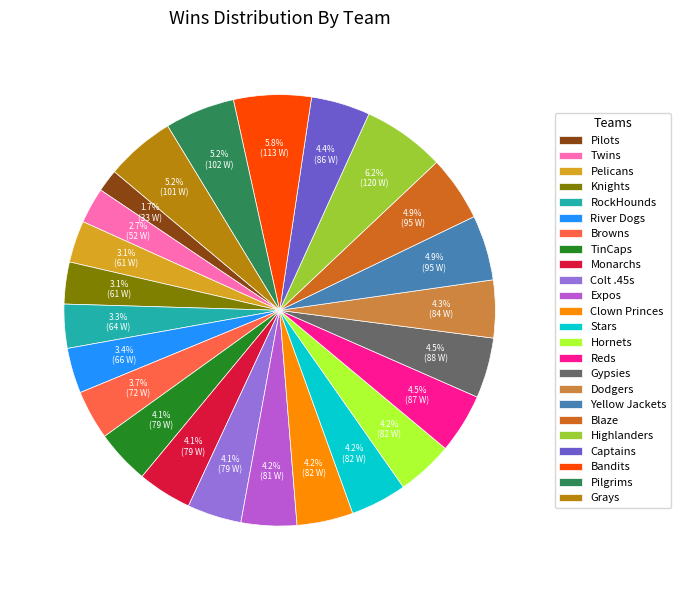

How many slices are in this pie chart?

24